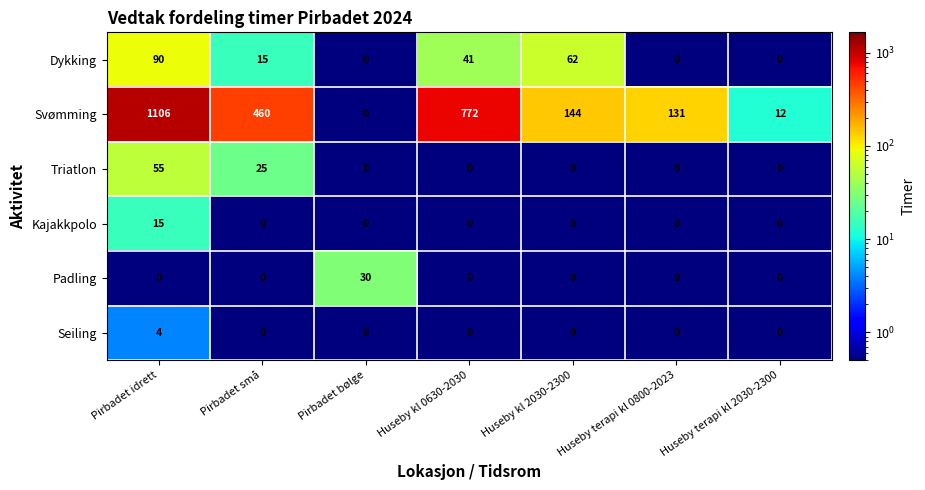

The Triatlon series shows 0 at Huseby kl 0630-2030. True or false?

True